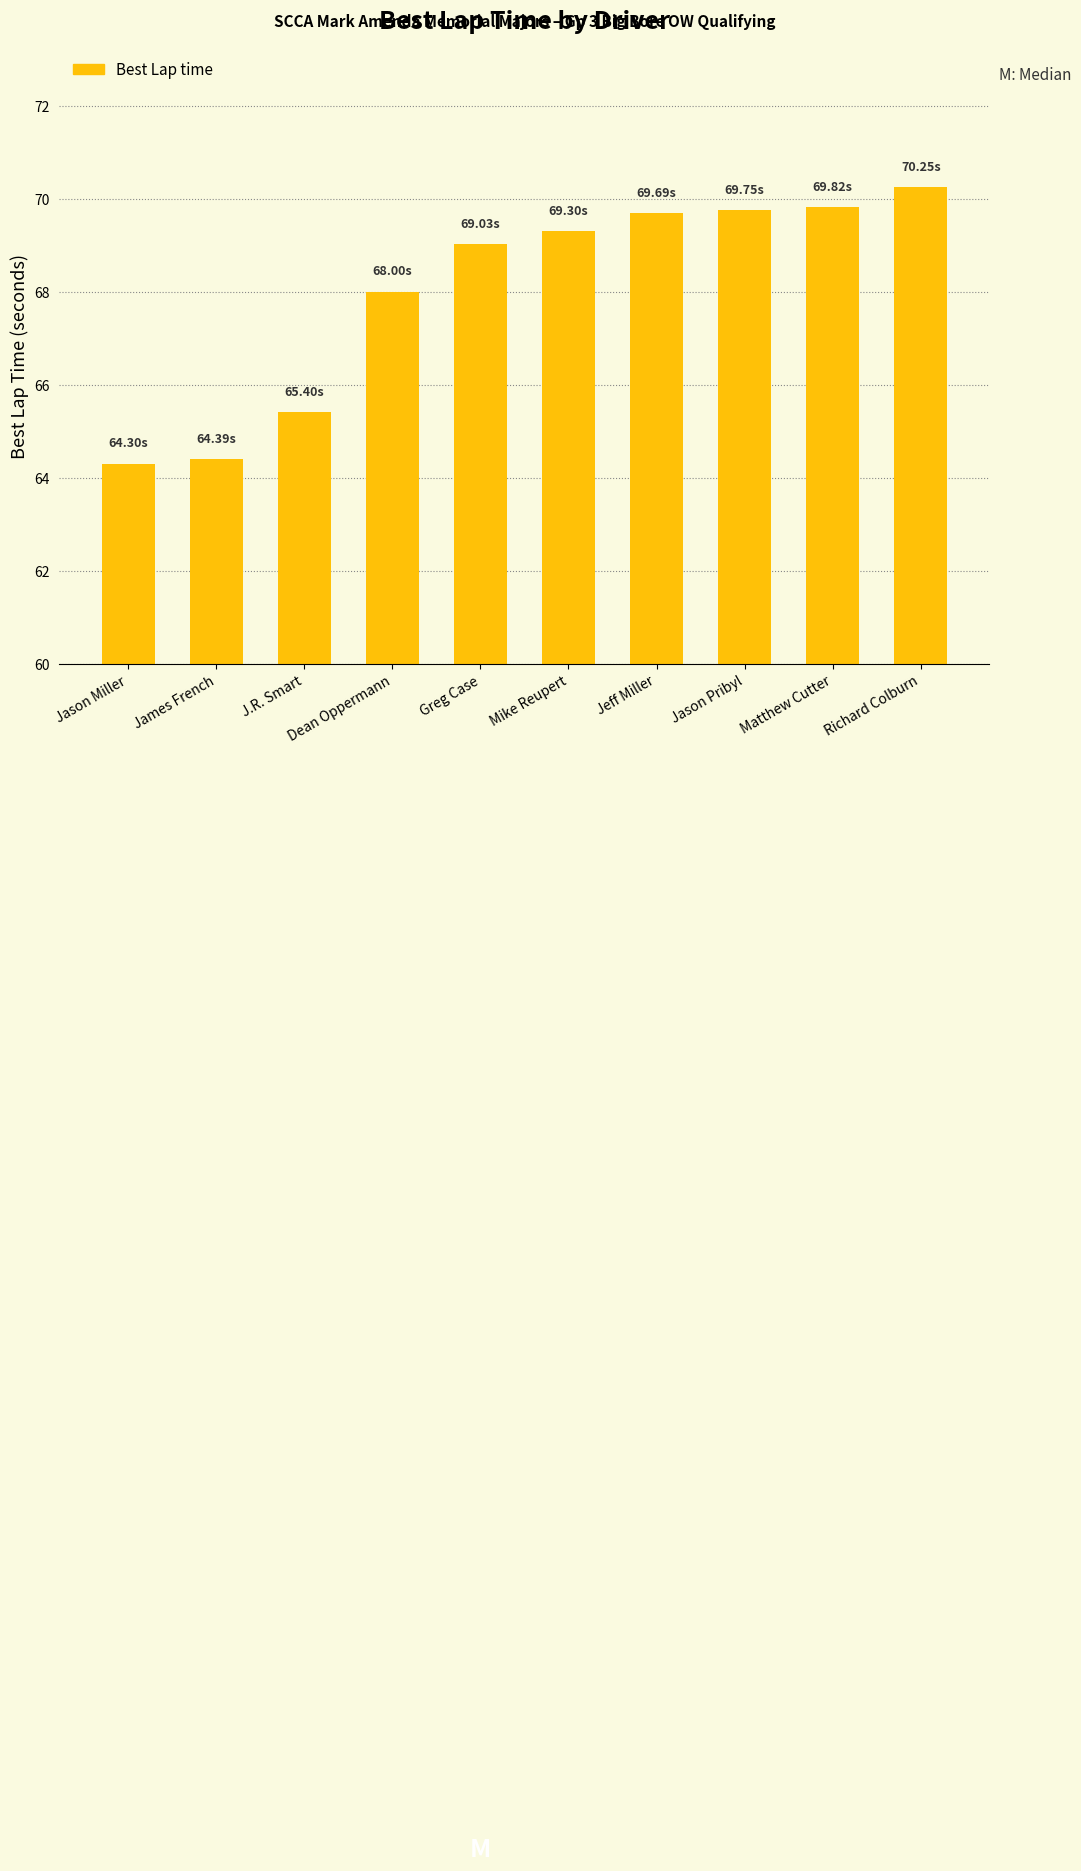

At which label is the value closest to 67?

Dean Oppermann